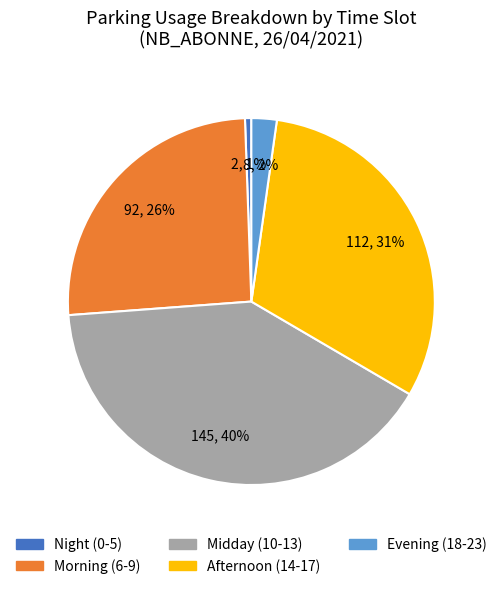

To the nearest percent, what is the average slice percentage?

20%